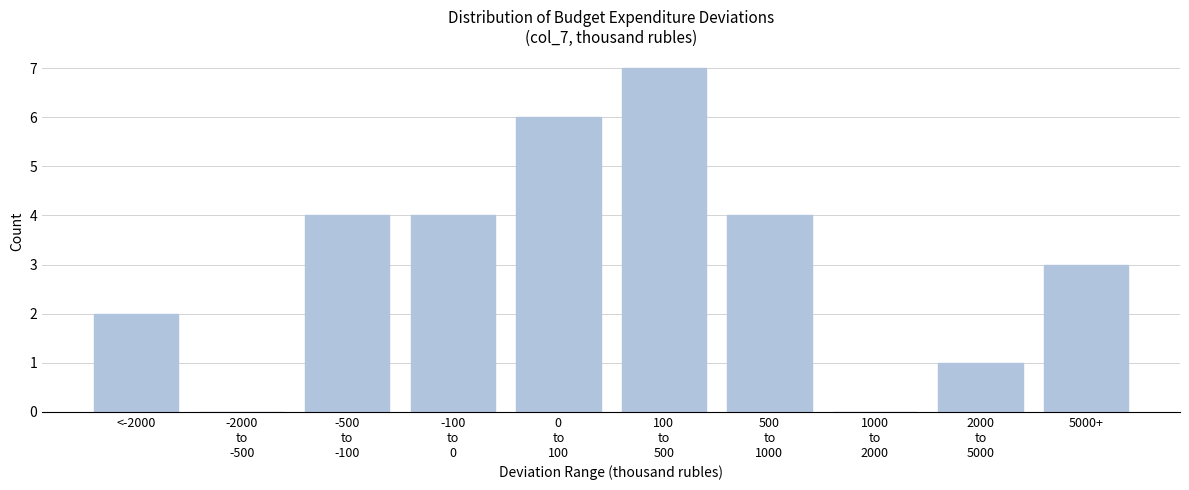

What is the sum of all values?

31